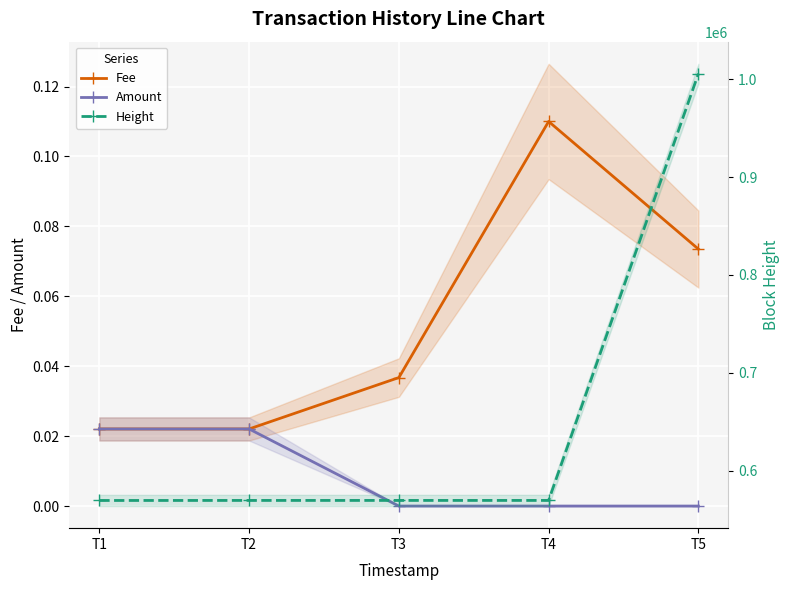

True or false: Amount has a value of 0.0 at T4.

True